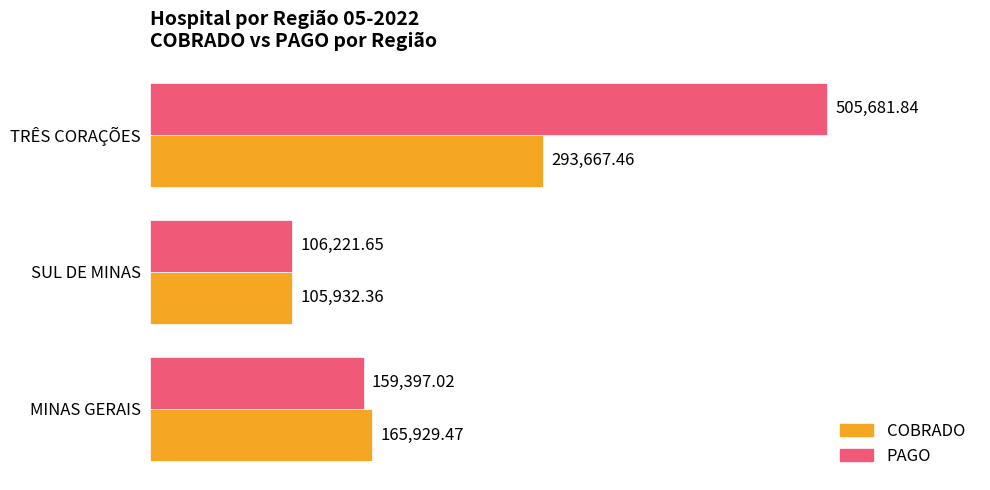

Which series has the largest total across all categories?

PAGO